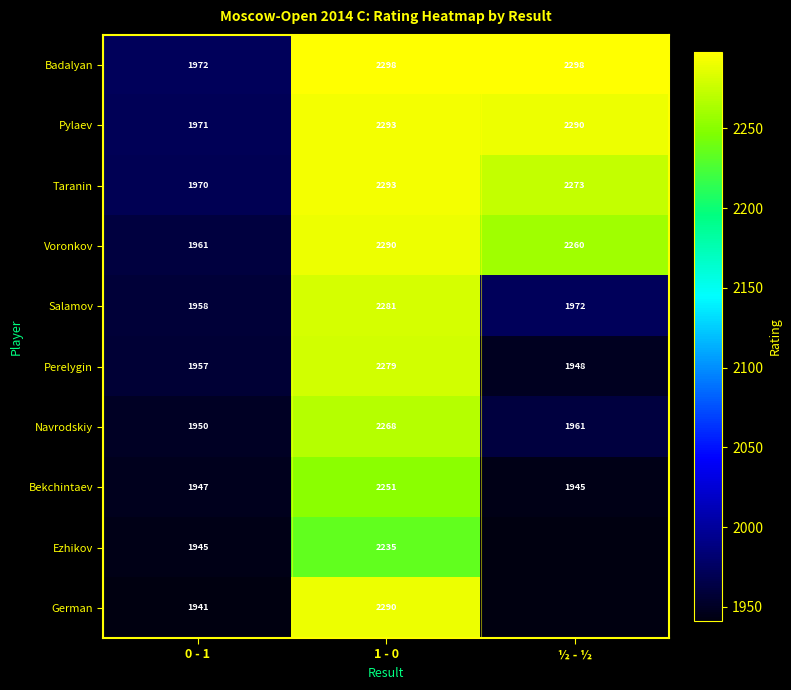

The Bekchintaev series shows 1945 at ½ - ½. True or false?

True